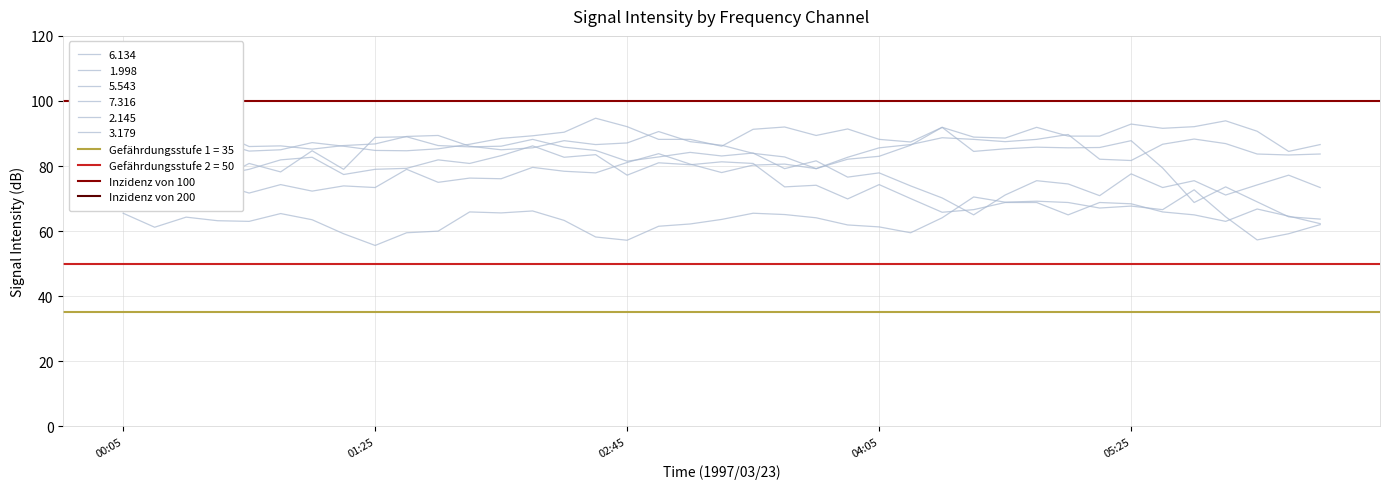

At which category is the sum across all series the highest?

00:05